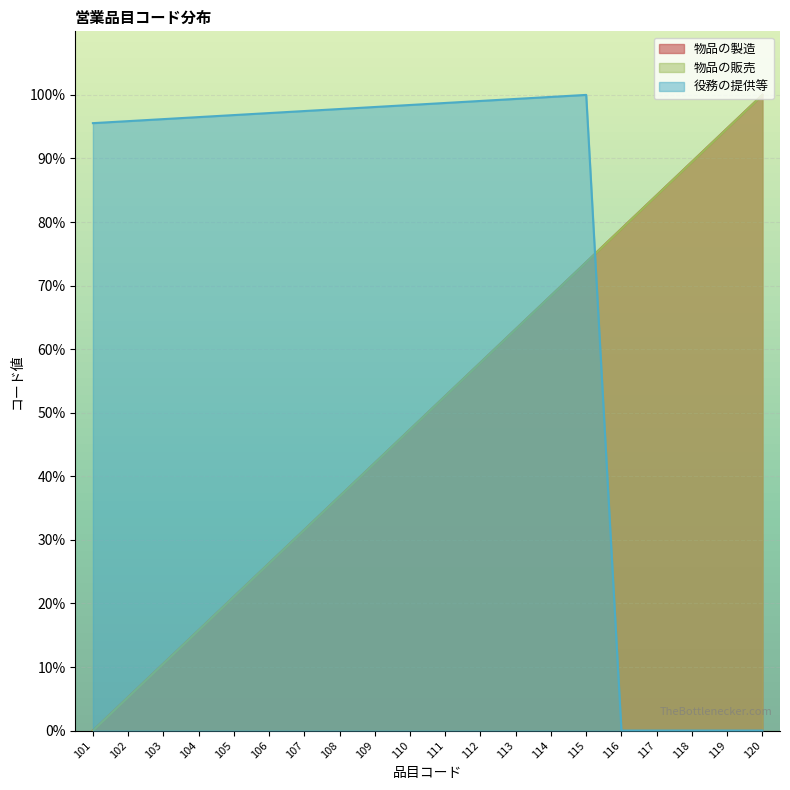

What is the value of the 物品の製造 point at the 18th from the left?

89.5